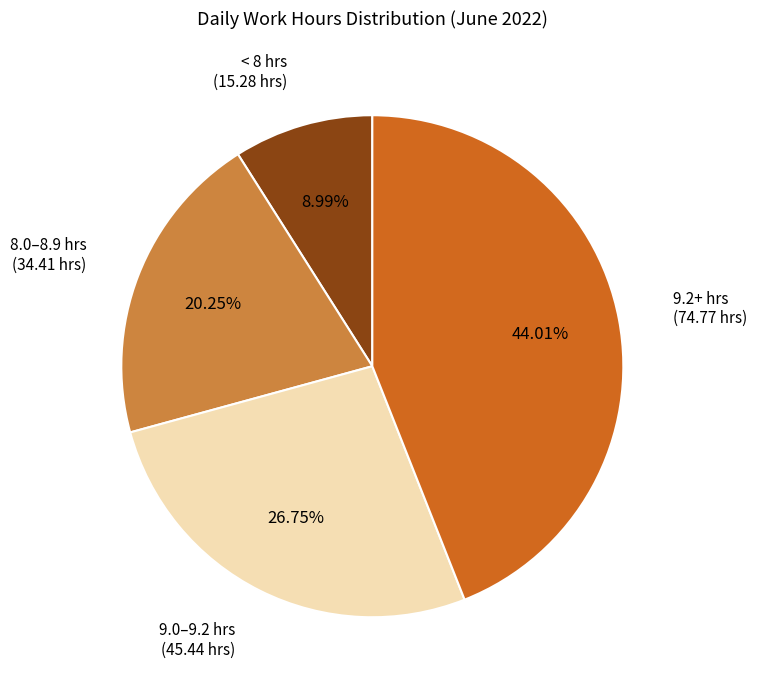

What is the smallest slice in the pie chart?

< 8 hrs (15.28 hrs)